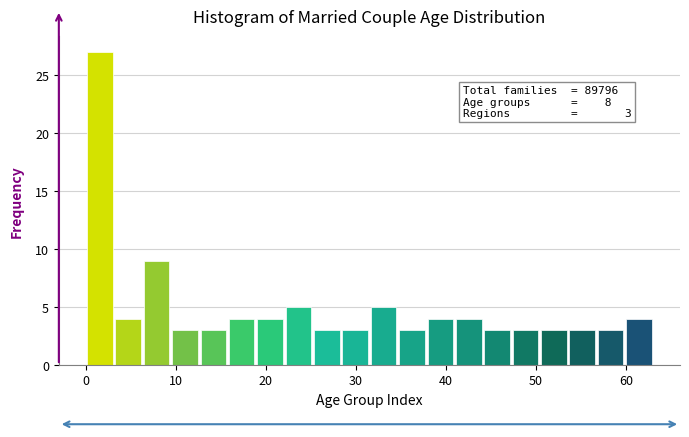

Read against the x-axis, roughly where is the centre of the tallest bar?

2